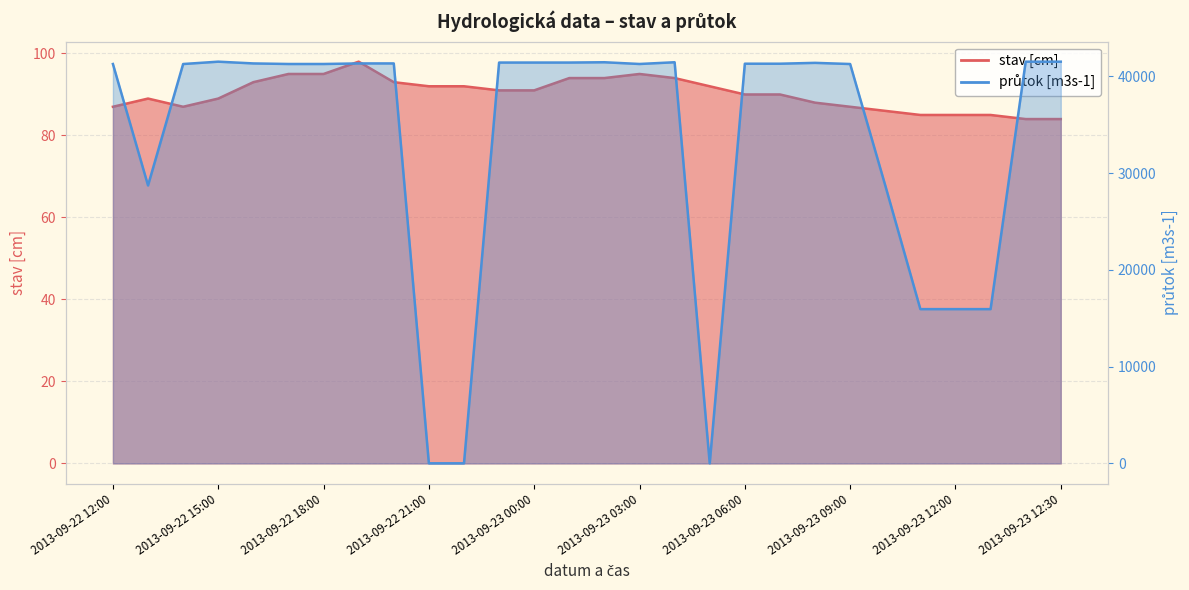

At how many categories does at least one series exceed 34783?

20